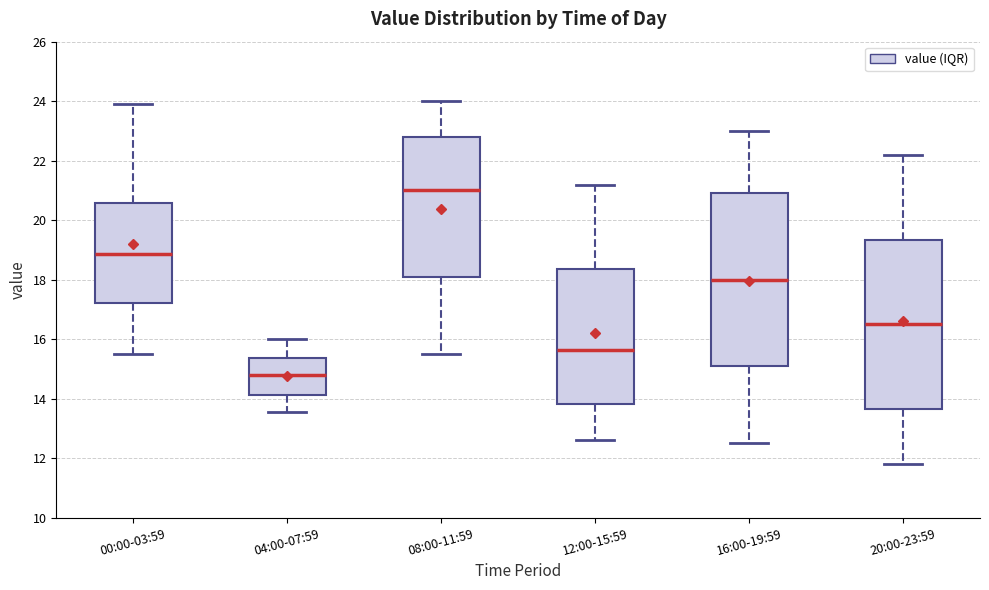

Reading left to right, transcribe this box plot: for each box, give where its median line is, the range the box spans, and where its two whiskers end, as read against the y-axis. The values are not printed on the chart, so give them approximately, as read against the axis.

00:00-03:59: median 18.8, box 17.2 to 20.6, whiskers 15.4 to 24.0
04:00-07:59: median 14.8, box 14.2 to 15.4, whiskers 13.6 to 16.0
08:00-11:59: median 21.0, box 18.2 to 22.8, whiskers 15.6 to 24.0
12:00-15:59: median 15.6, box 13.8 to 18.4, whiskers 12.6 to 21.2
16:00-19:59: median 18.0, box 15.2 to 21.0, whiskers 12.6 to 23.0
20:00-23:59: median 16.6, box 13.6 to 19.4, whiskers 11.8 to 22.2